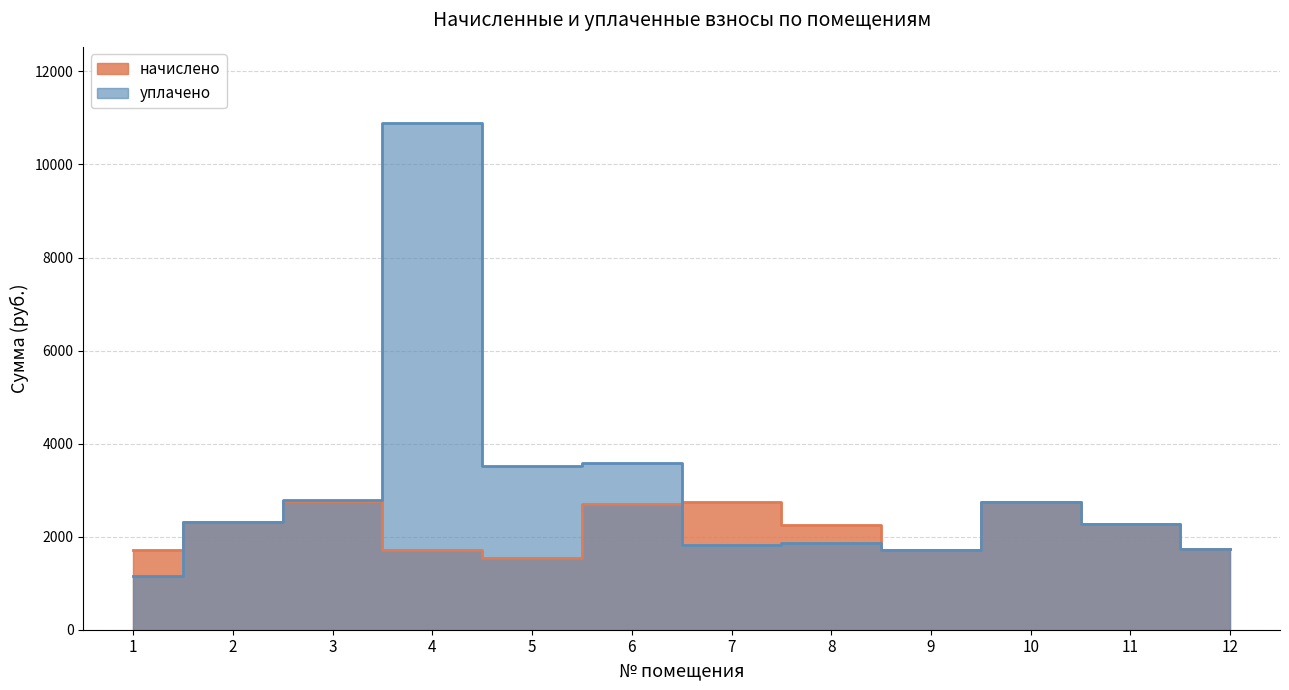

Reading right to left, what are all the values shown in this chart?

начислено: 12=1726.7	11=2265.6	10=2738.5	9=1708.3	8=2250.9	7=2738.5	6=2694.5	5=1543.4	4=1712.0	3=2775.2	2=2309.6	1=1723.0
уплачено: 12=1726.7	11=2265.6	10=2738.5	9=1708.3	8=1862.9	7=1825.7	6=3592.7	5=3523.8	4=10894.1	3=2784.1	2=2309.6	1=1148.7